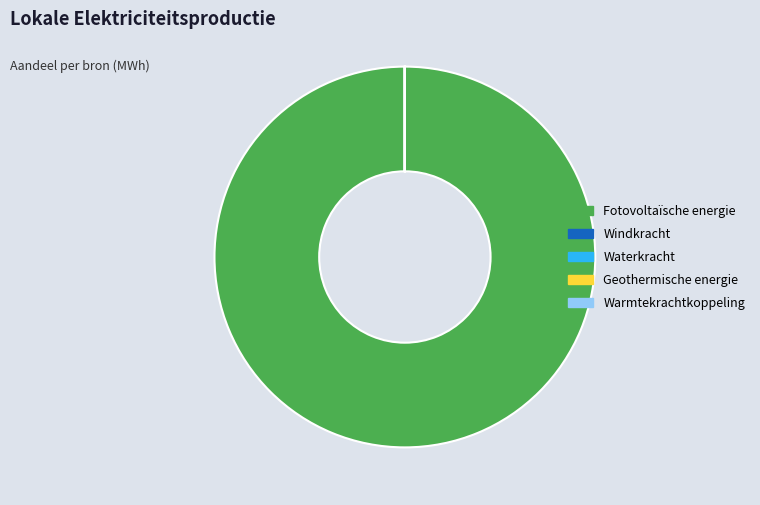

Which slice is the largest?

Fotovoltaïsche energie